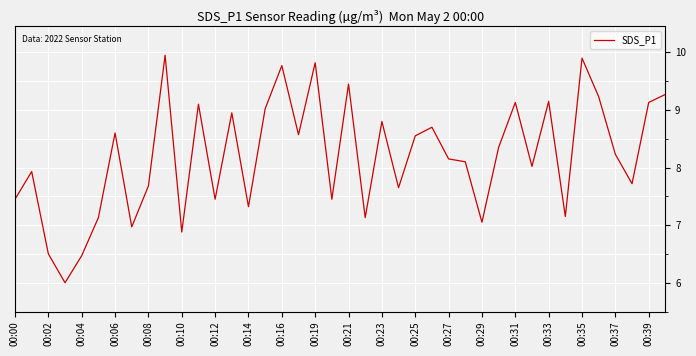

What is the minimum value shown in the chart?

6.0